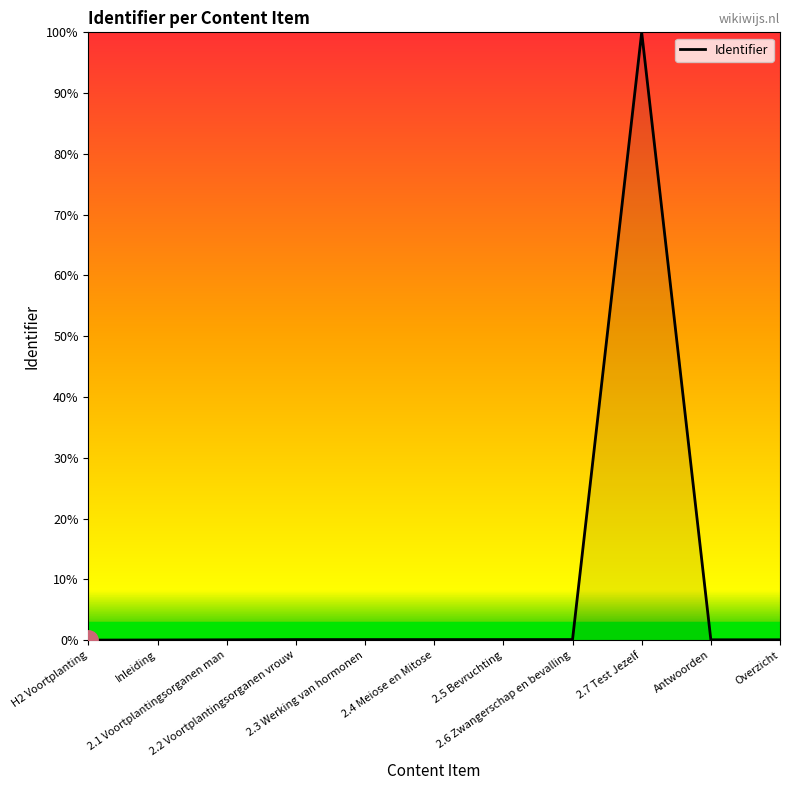

Does the chart have visible grid lines?

No